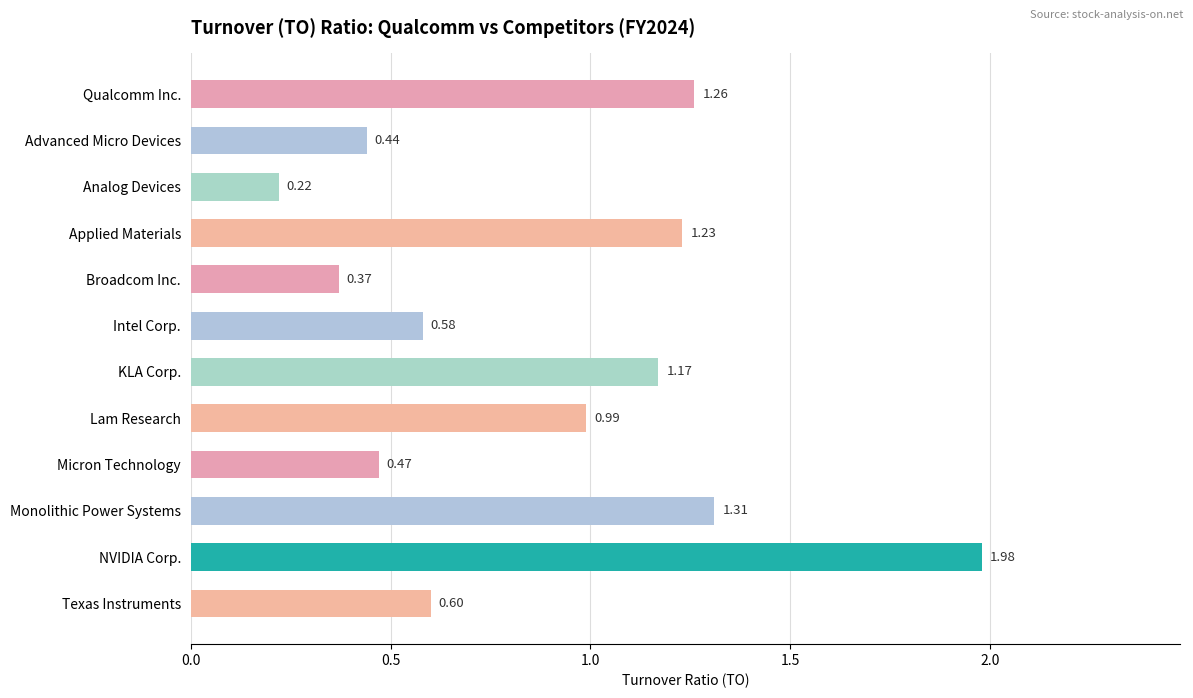

What is the difference between the values at Monolithic Power Systems and Texas Instruments?

0.7